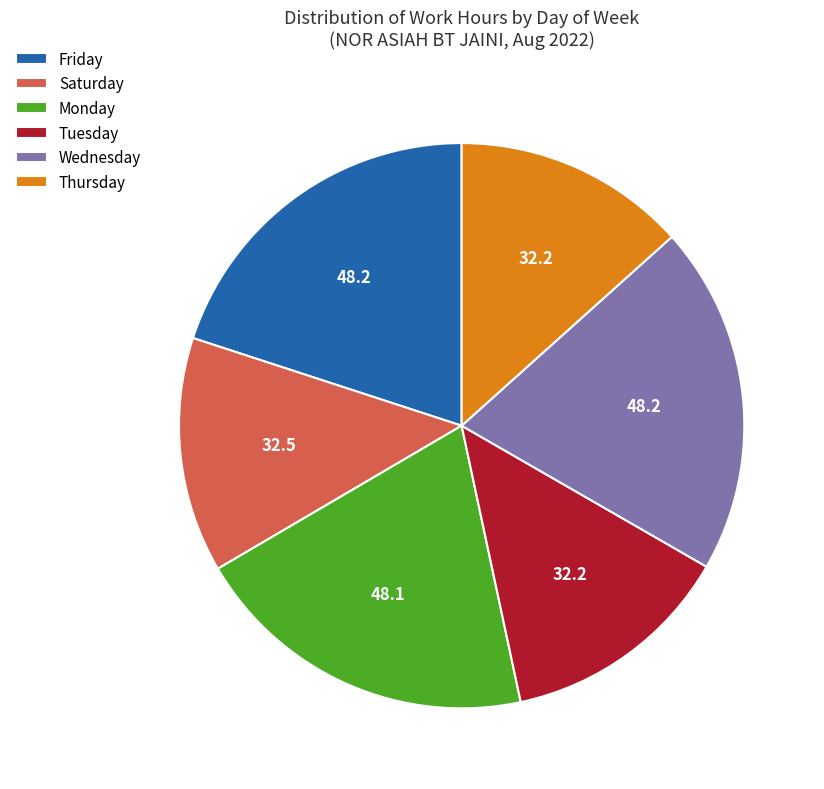

Count the number of slices in the pie.

6